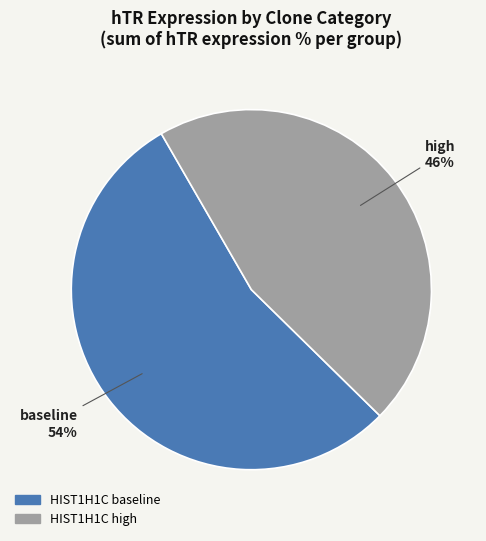

Does any single category account for the majority?

Yes